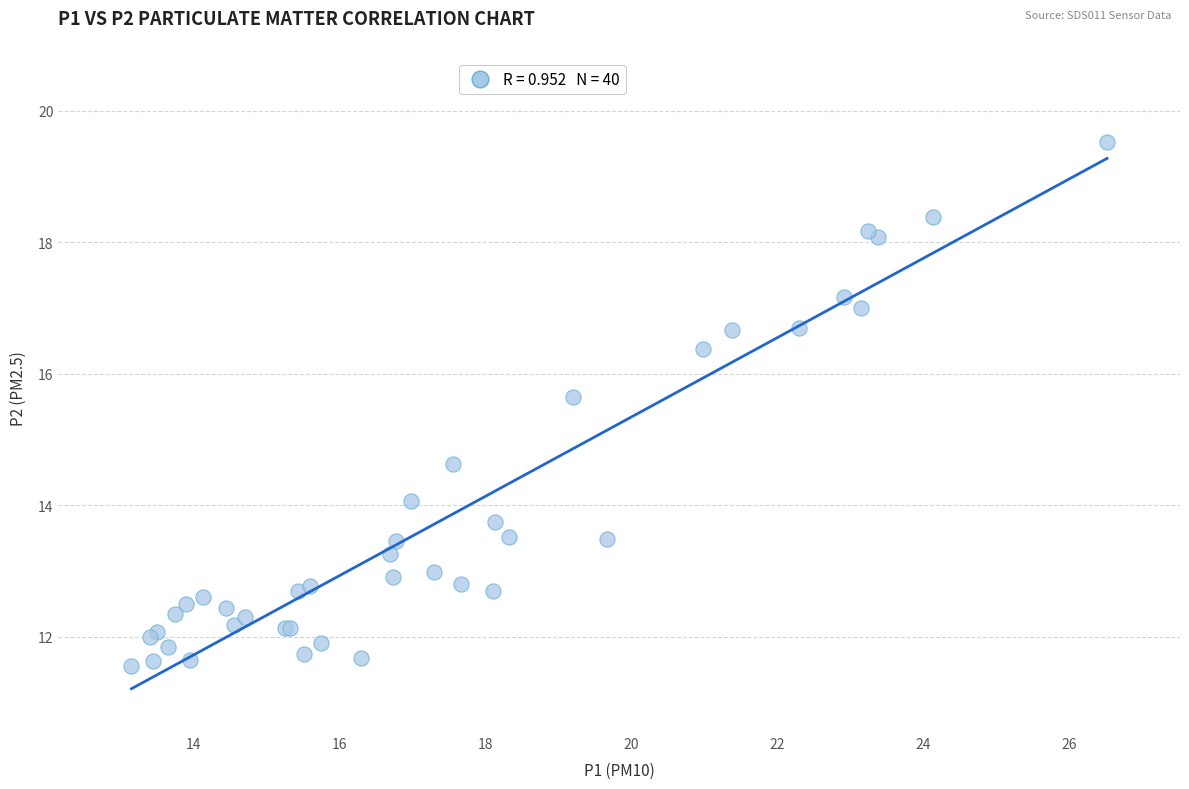

What Y value in the scatter plot is closest to 15?

14.6